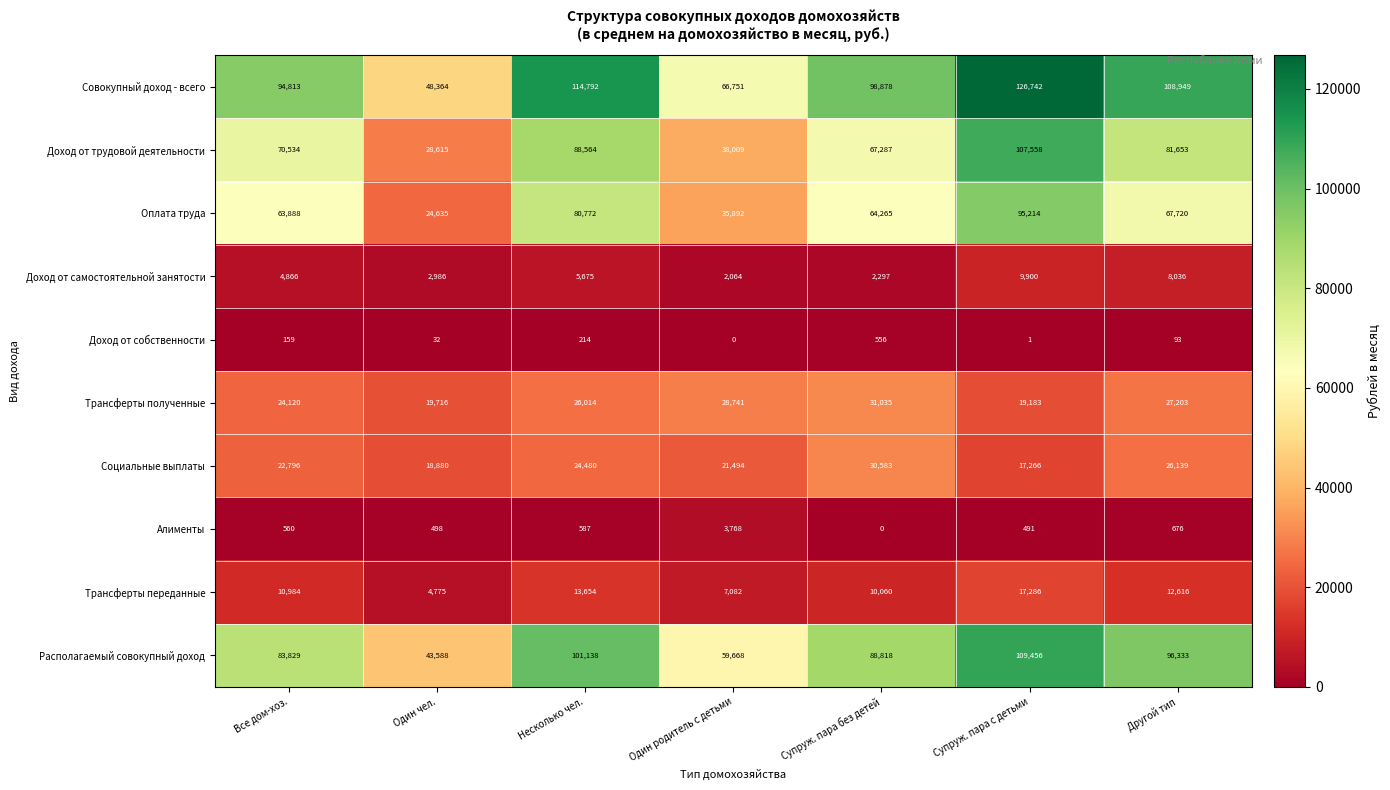

Which series has the widest spread of values?

Доход от трудовой деятельности